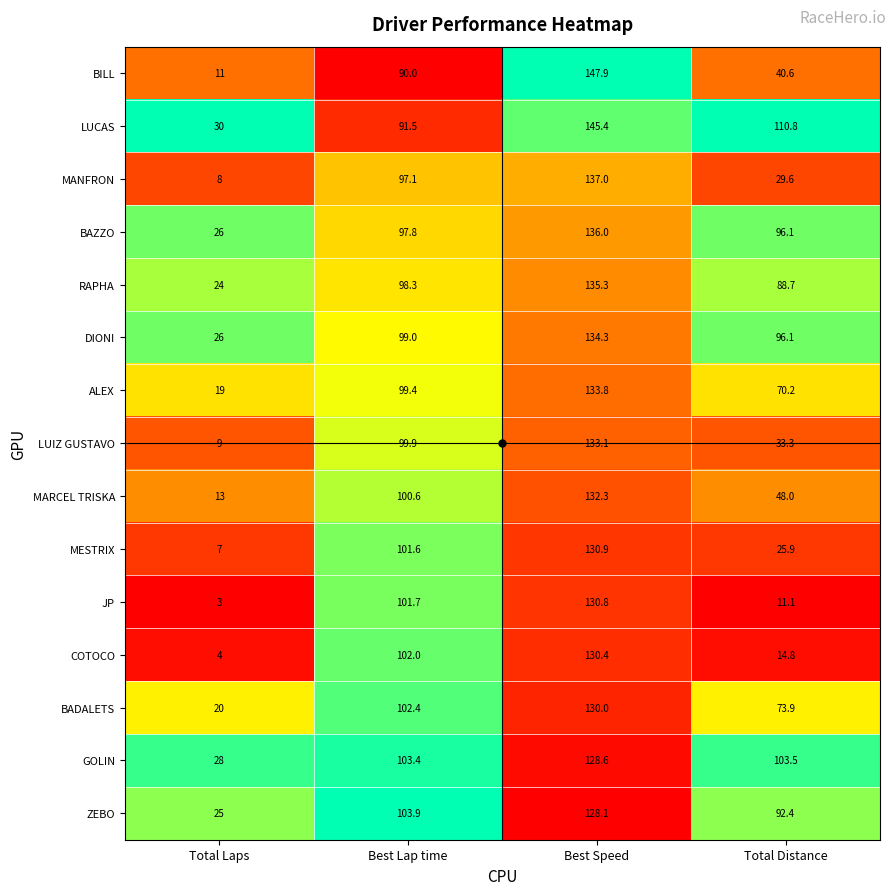

Which series has the widest spread of values?

BILL